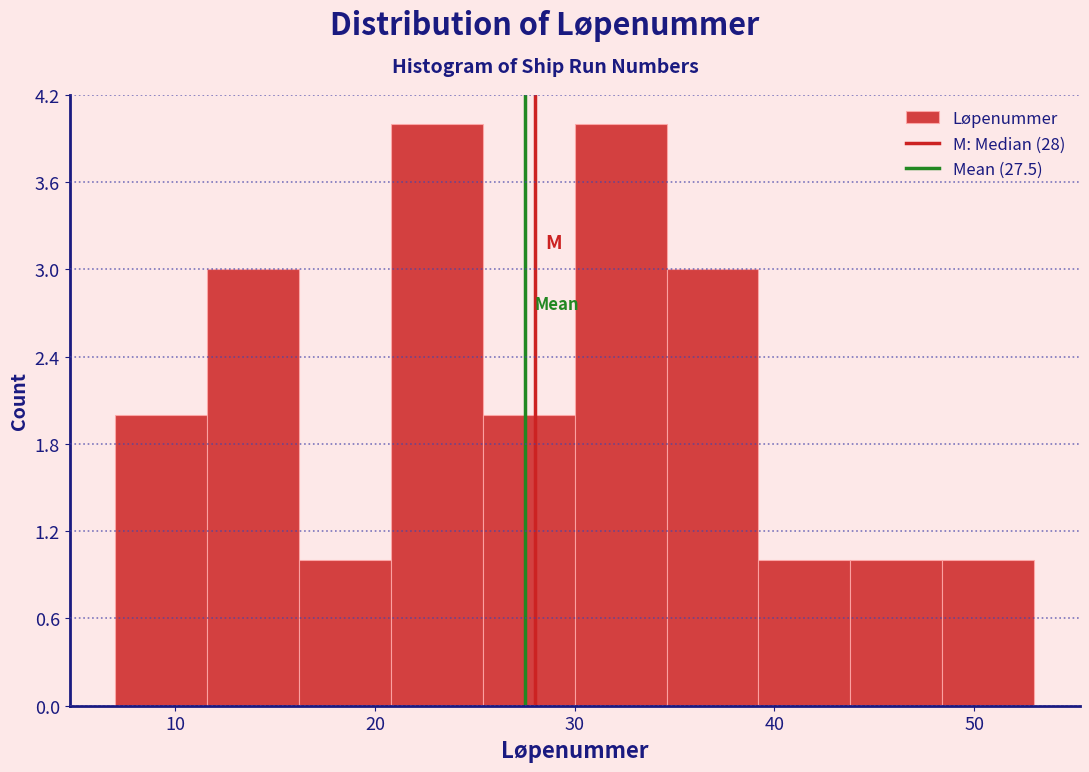

How tall is the bar that spans 20.8 to 25.4 on the x-axis? Neither the bar edges nor the heights are printed on the chart, so give them approximately, as read against the axes.

4